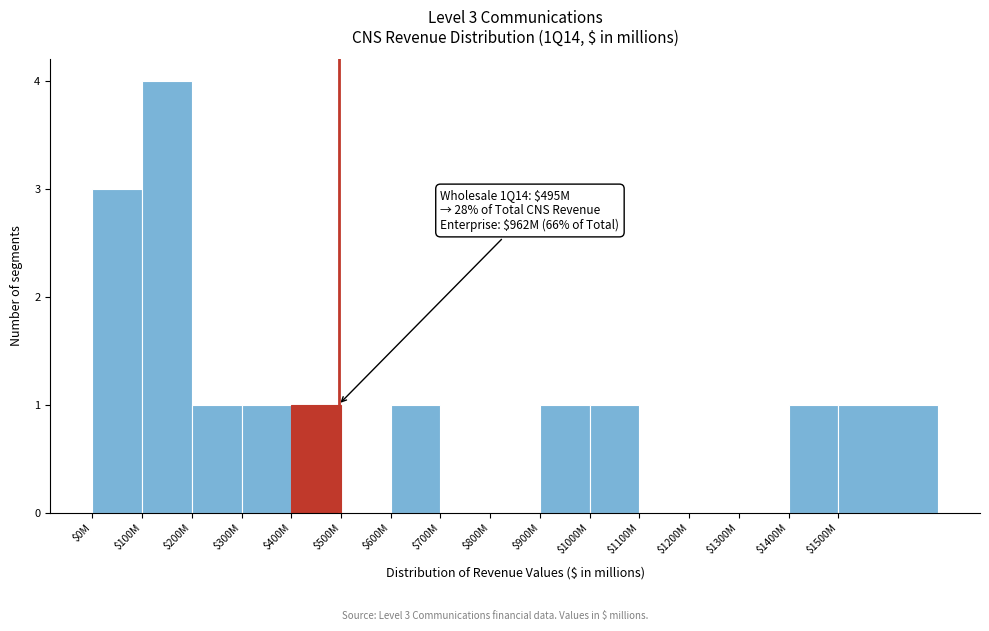

What is the greatest value displayed?

4